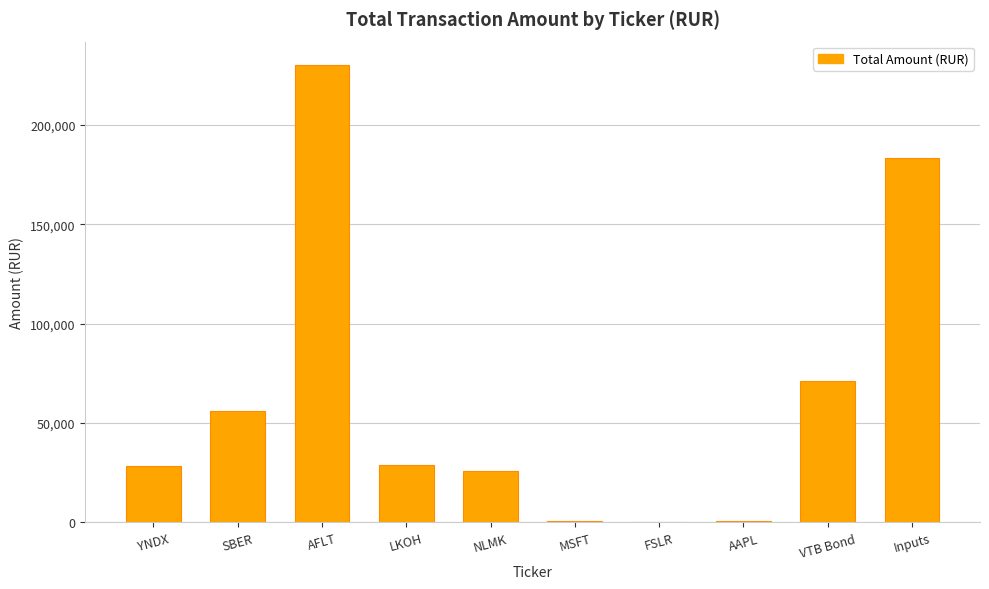

What is the greatest value displayed?

230500